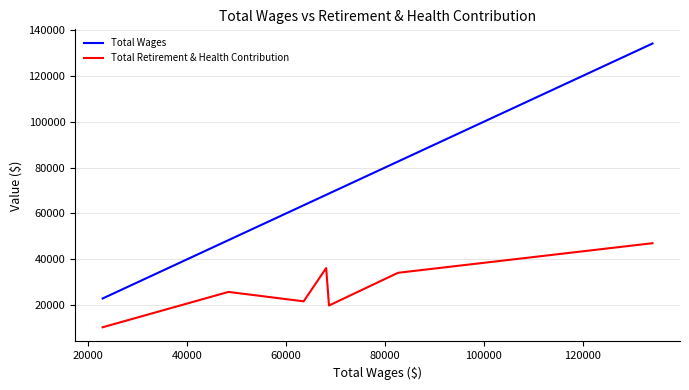

How many lines are shown in the chart?

2